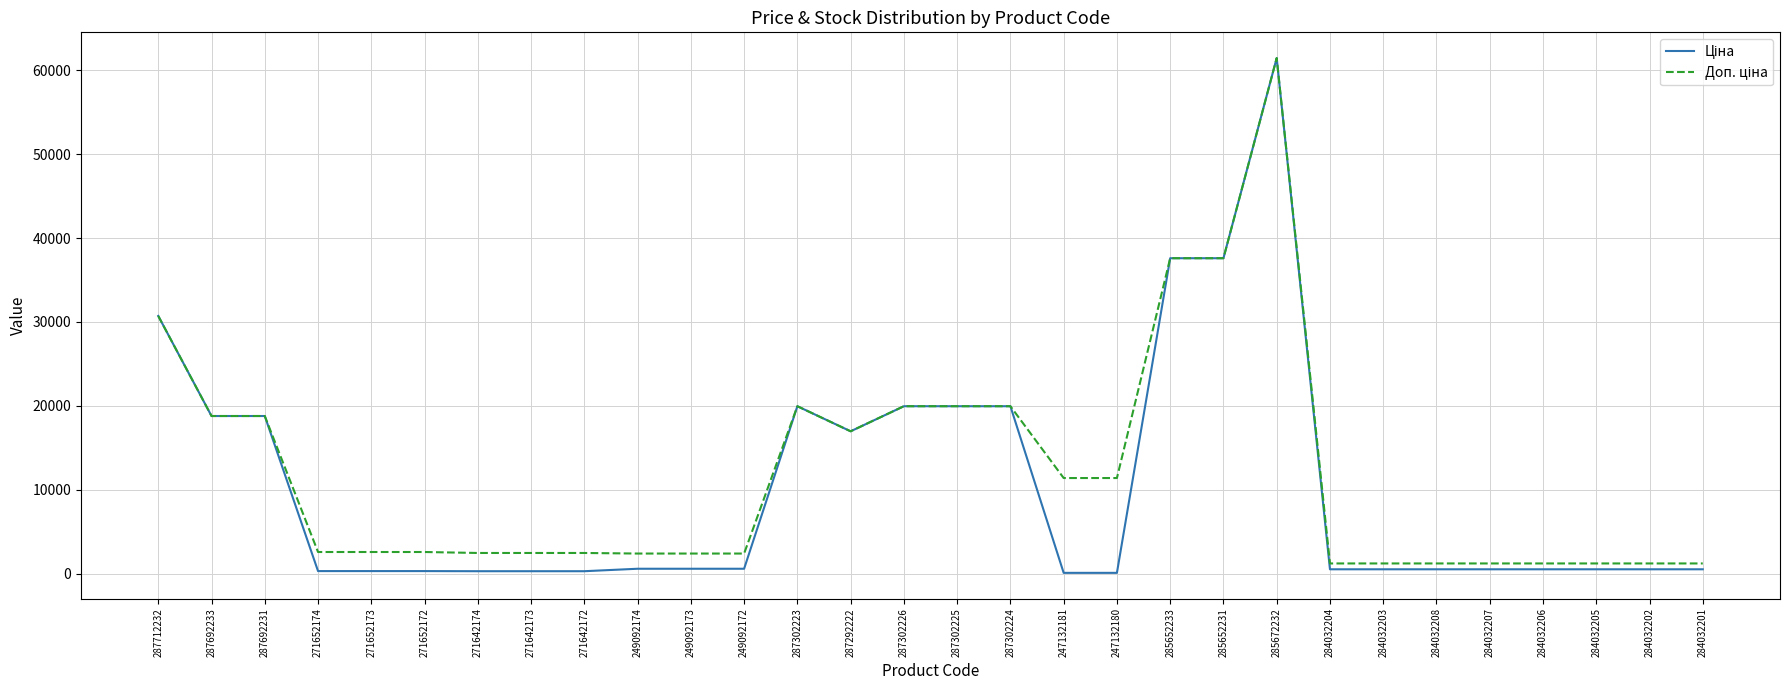

What is the greatest value displayed?

61434.3